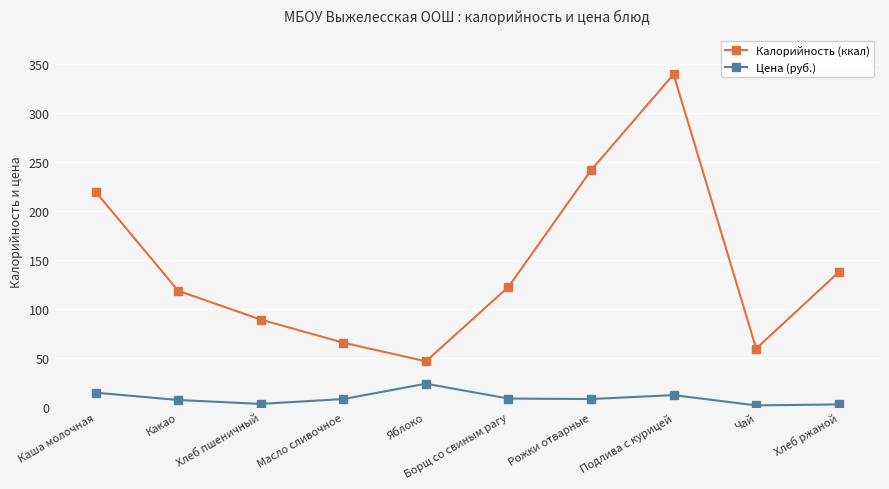

At Хлеб пшеничный, list the series in order from largest to smallest.

Калорийность (ккал), Цена (руб.)